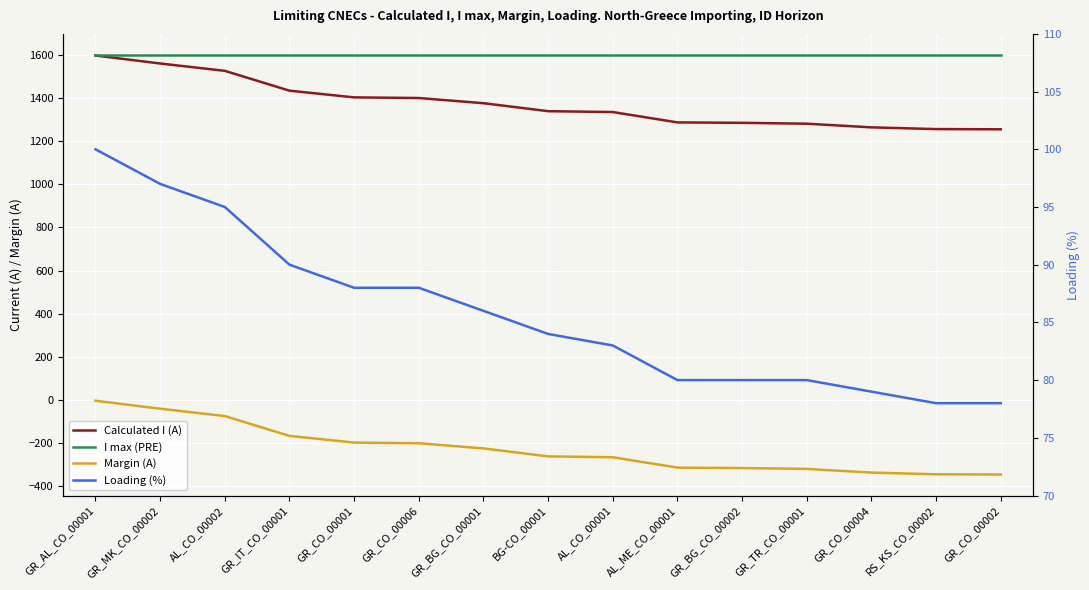

What is the average value of the I max (PRE) series?

1600